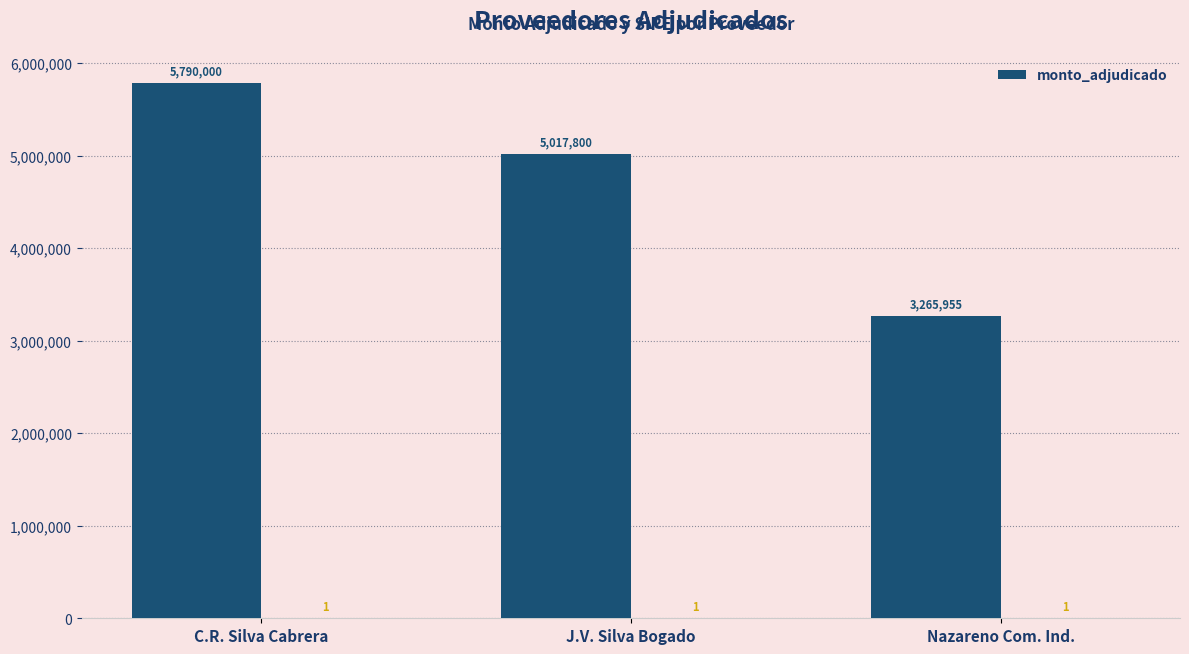

Count the number of values greater than 5017800.

1